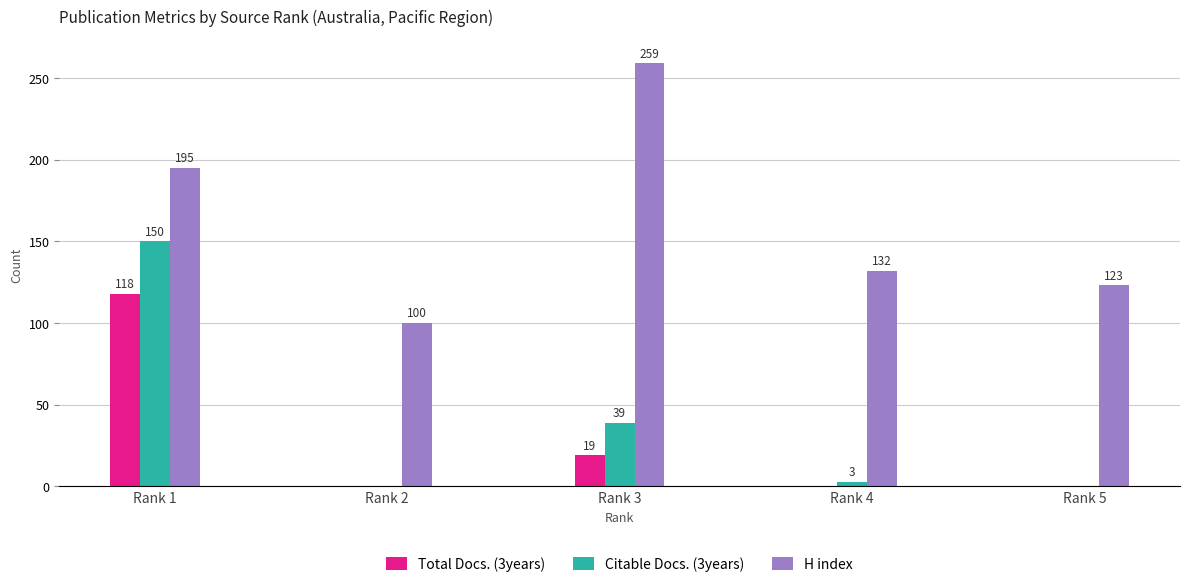

Which series has the largest total across all categories?

H index